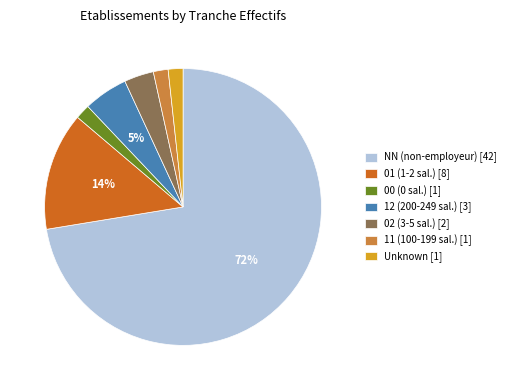

What percentage is the 02 (3-5 sal.) [2] slice, to the nearest percent?

3%